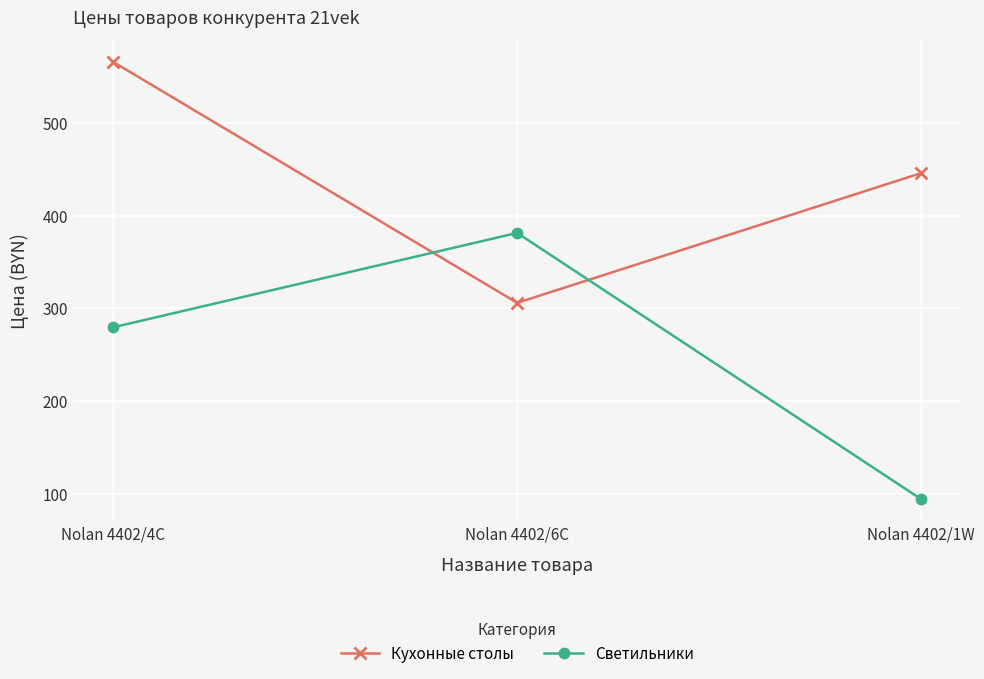

Is the value of Светильники at Nolan 4402/6C greater than the value of Кухонные столы at Nolan 4402/1W?

No